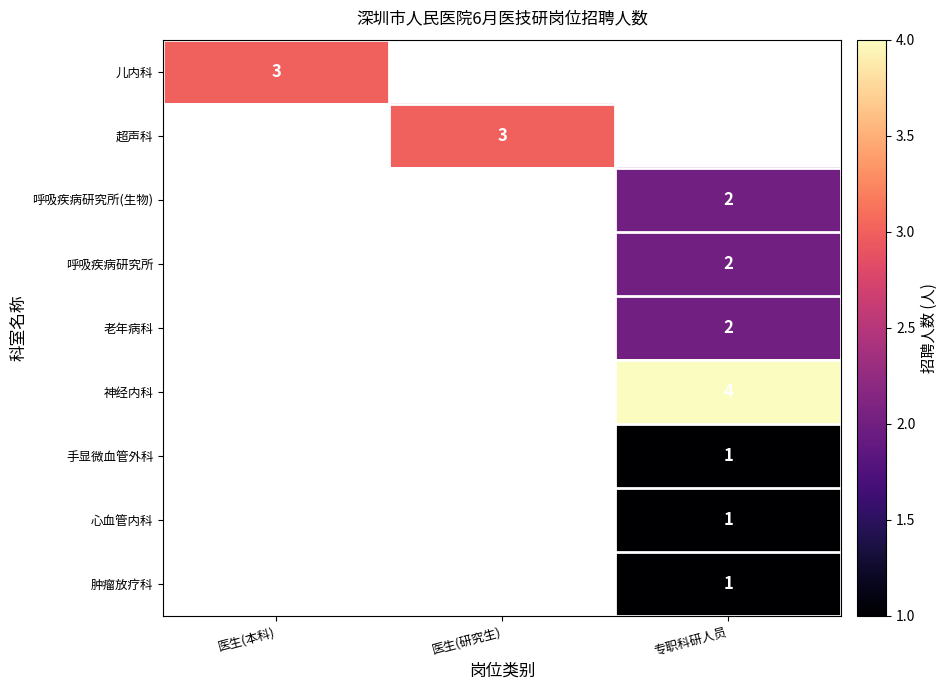

How many series are shown in this chart?

9